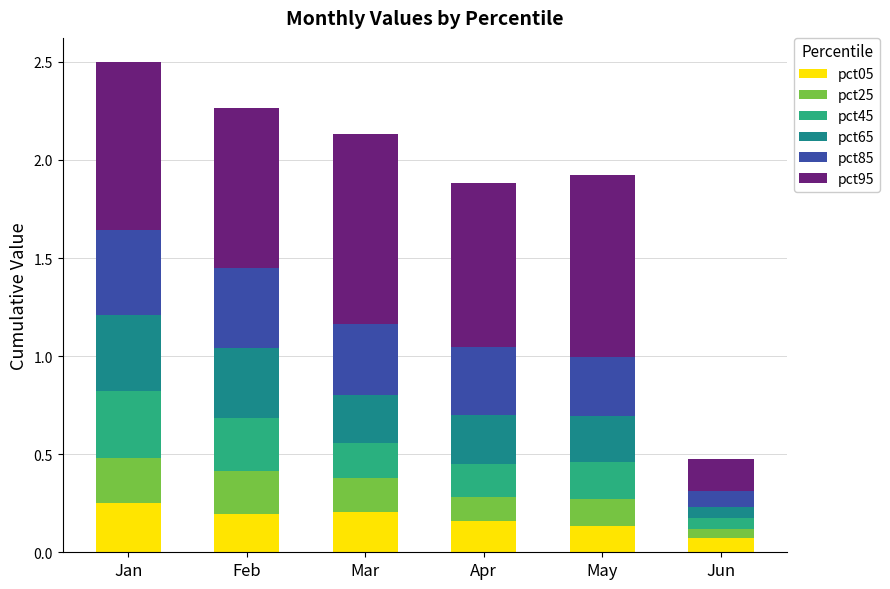

The pct05 series shows 0.3 at Apr. True or false?

False